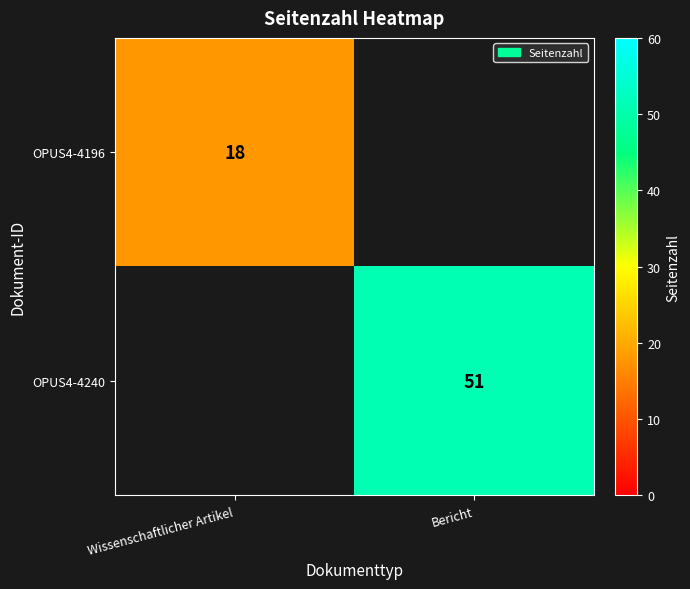

Count the number of categories in the chart.

2